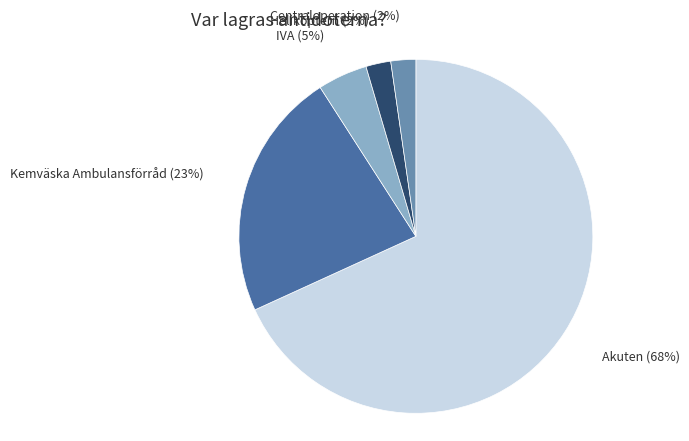

What percentage is the Kemväska Ambulansförråd slice, to the nearest percent?

23%